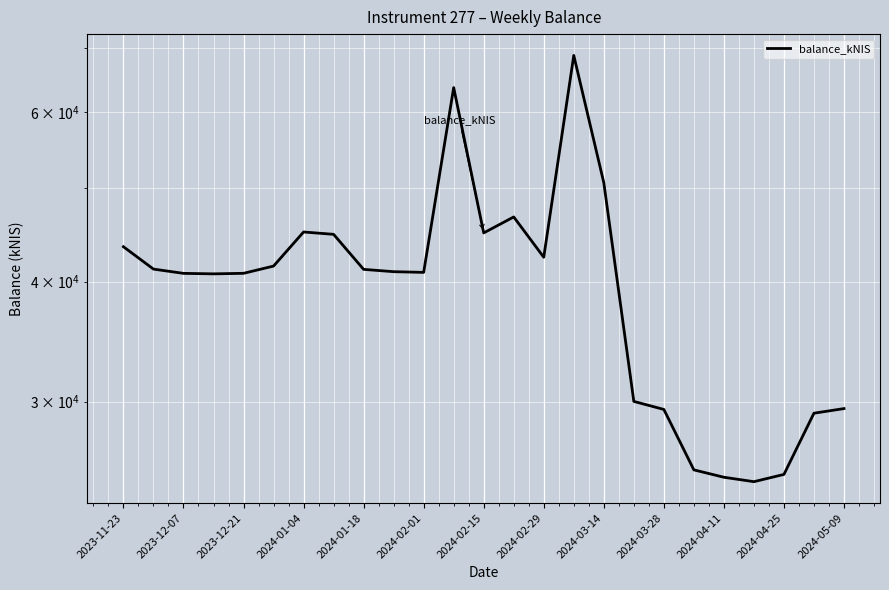

At which category does the chart reach its minimum across all series?

21